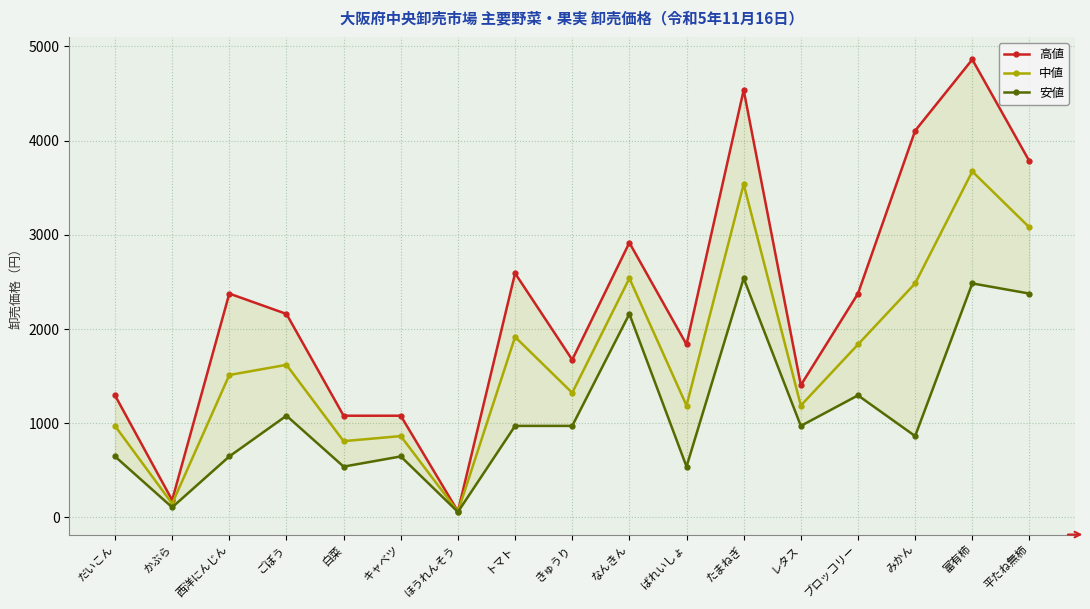

Which series changed the most between ほうれんそう and きゅうり?

高値